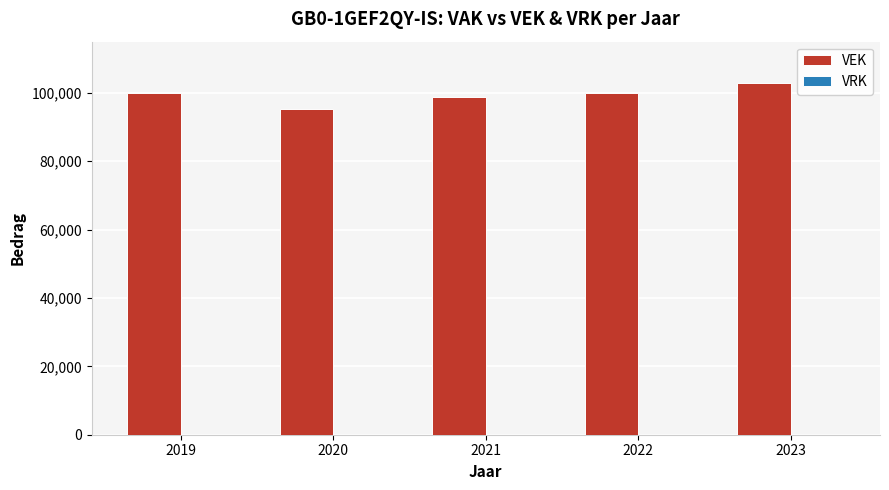

Read the value at 2020, to the nearest 50.

95300